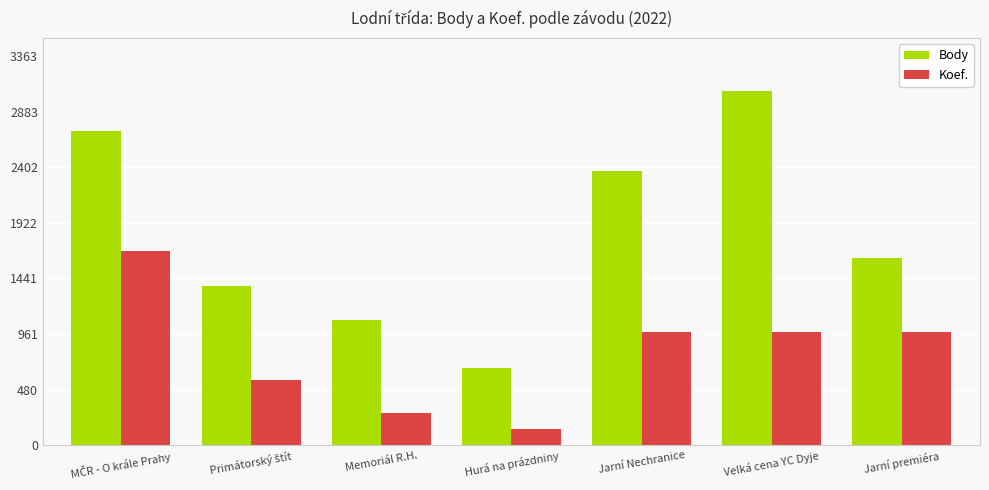

Which series has the largest range (max minus min)?

Body